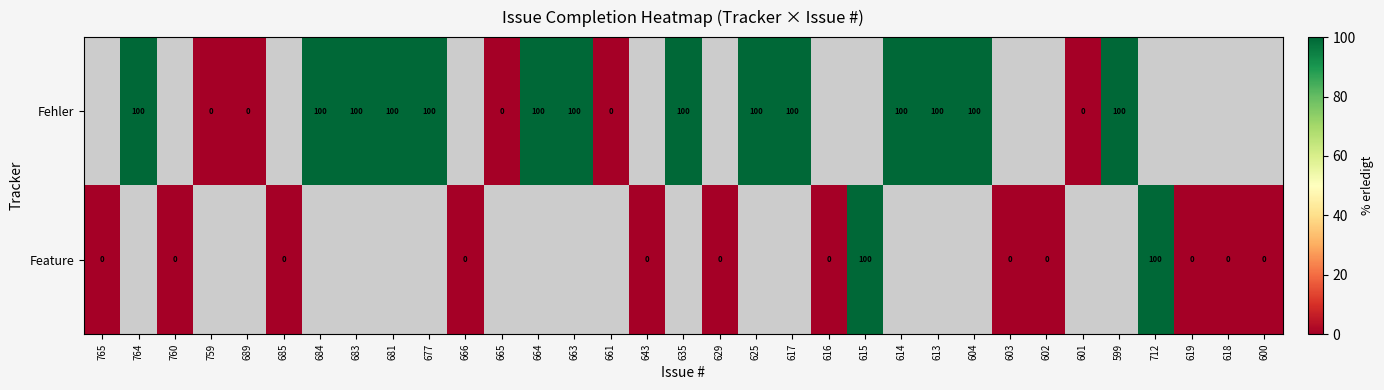

Is it true that Fehler equals 100 at 599?

True